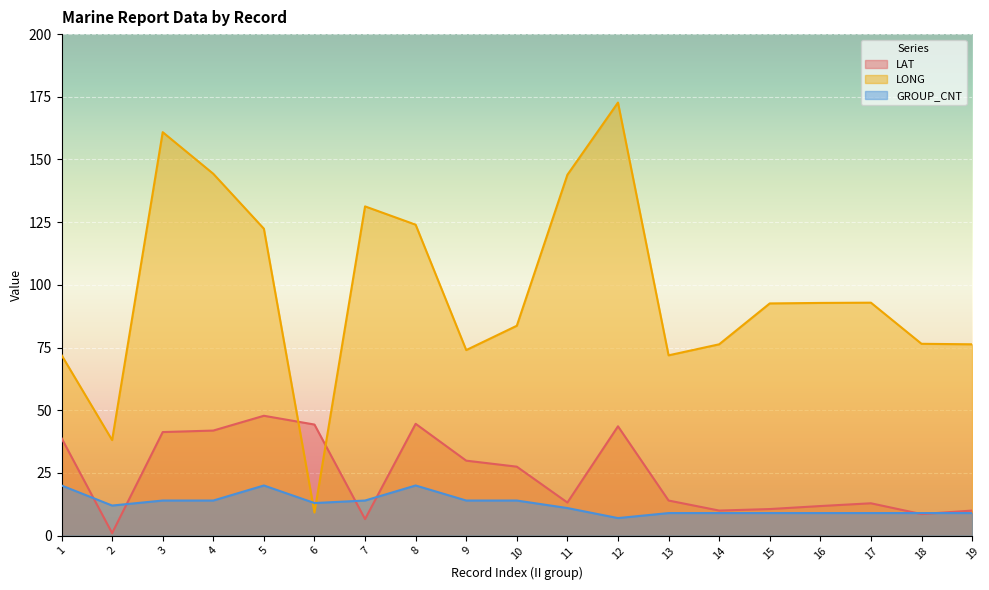

Which series has the widest spread of values?

LONG